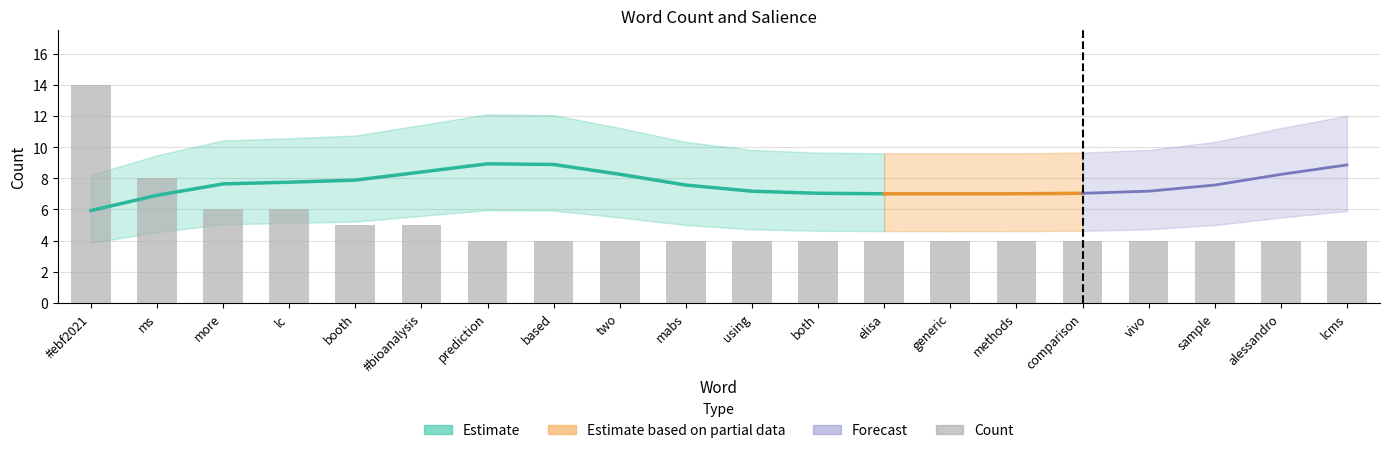

What is the sum of the values at generic and booth?

9